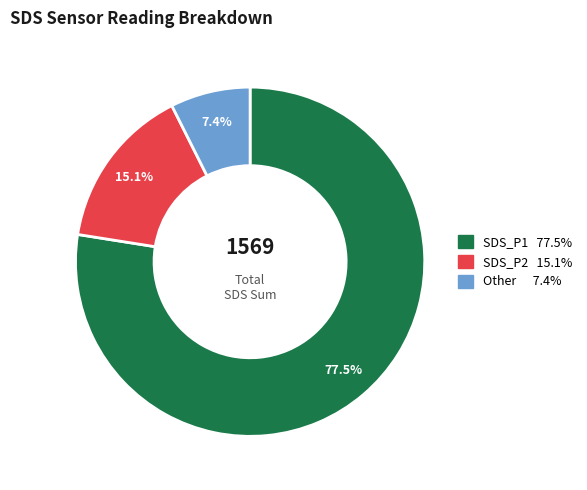

Does any single category account for the majority?

Yes